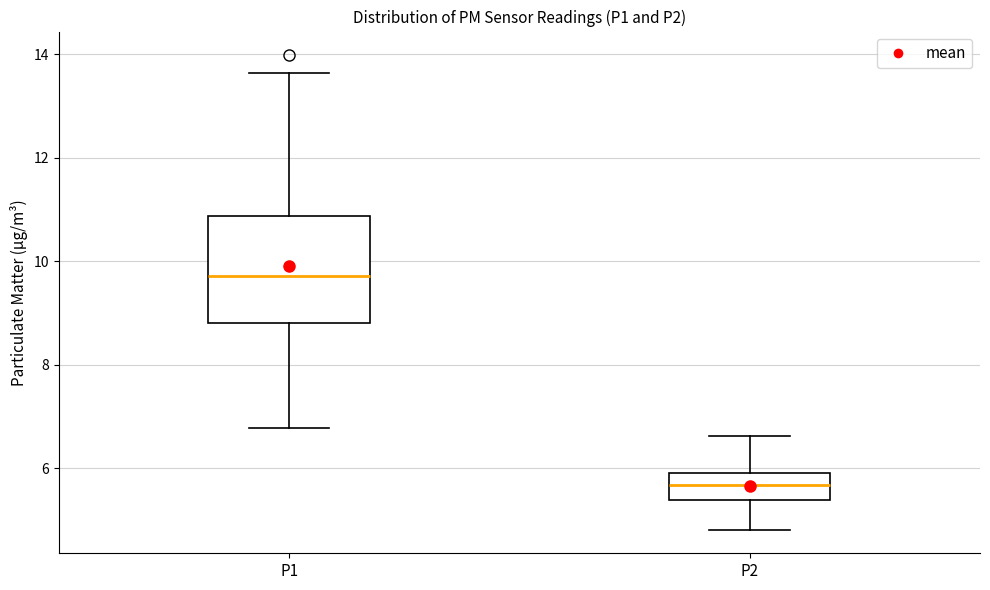

Which box is the tallest, from its lower edge to its upper edge?

P1